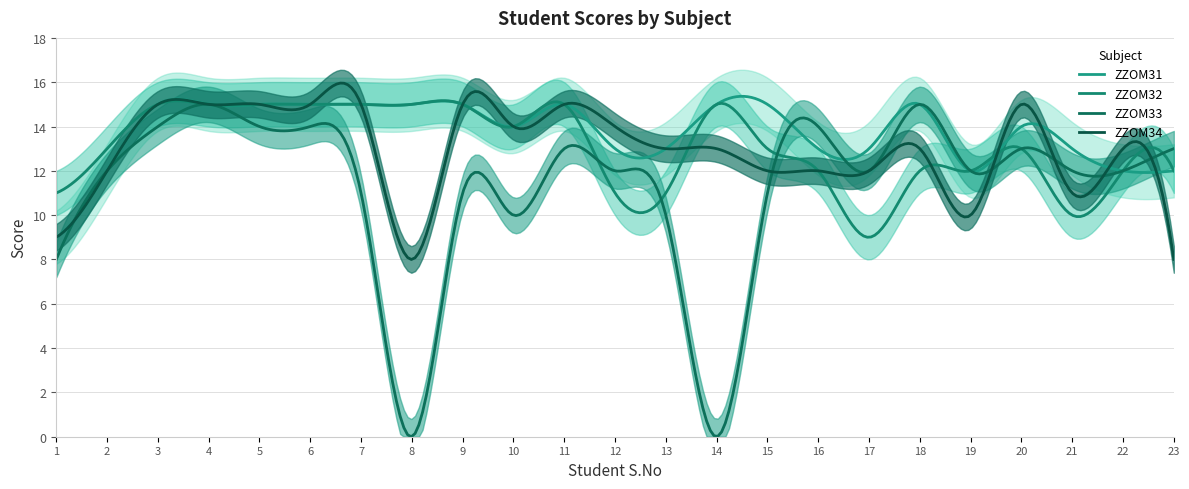

How many positive values does the ZZOM33 series have?

21